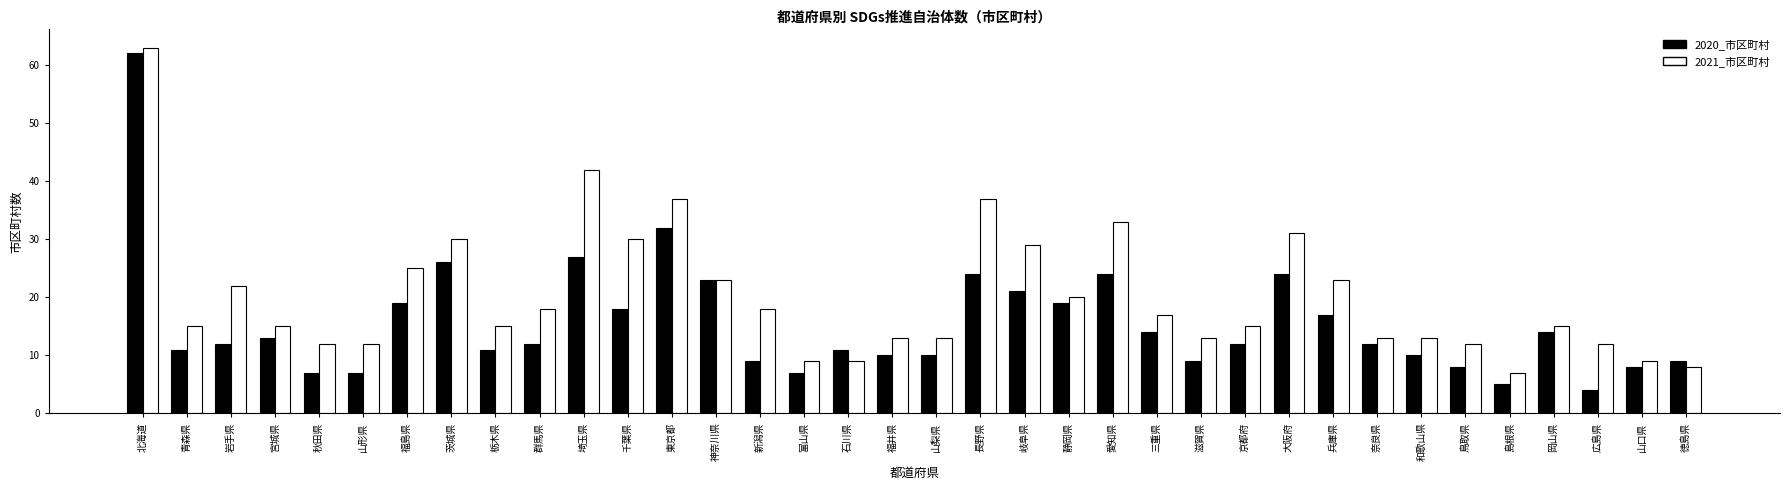

How many data points does each series have?

36